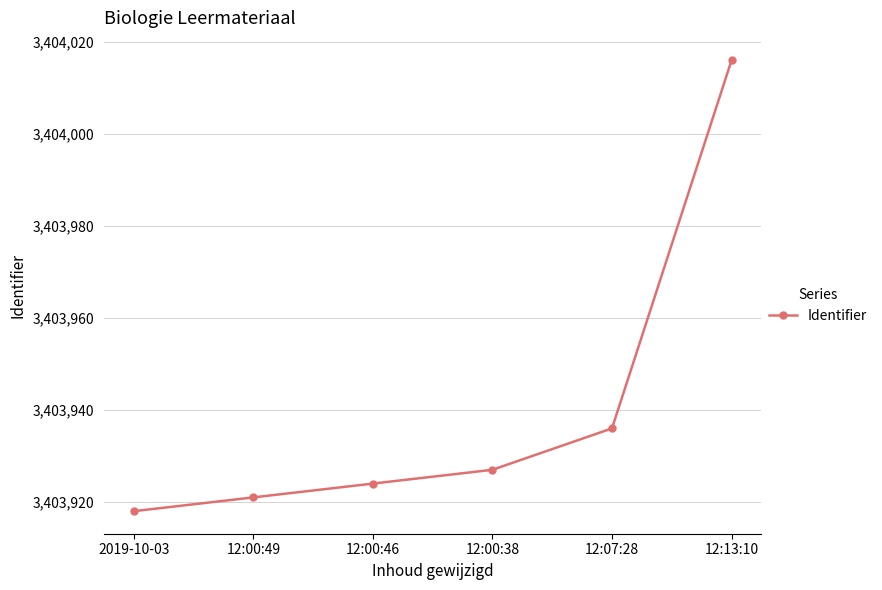

List the labels in order of value, largest first.

12:13:10, 12:07:28, 12:00:38, 12:00:46, 12:00:49, 2019-10-03